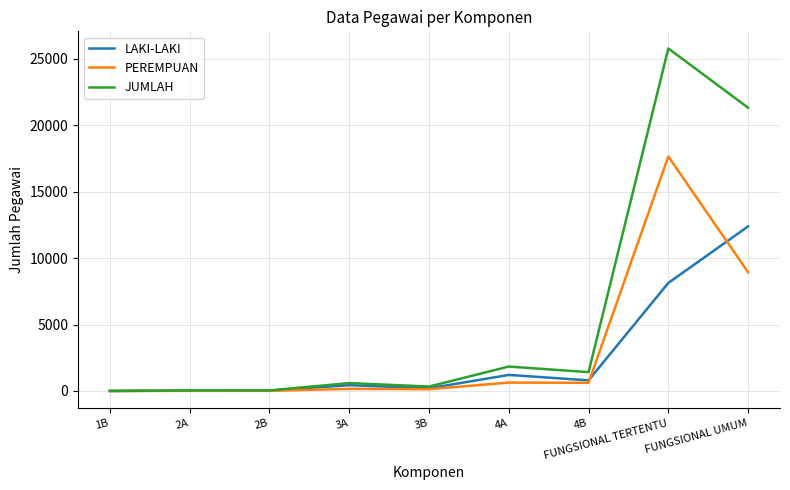

How many values in the PEREMPUAN series are below 159?

4